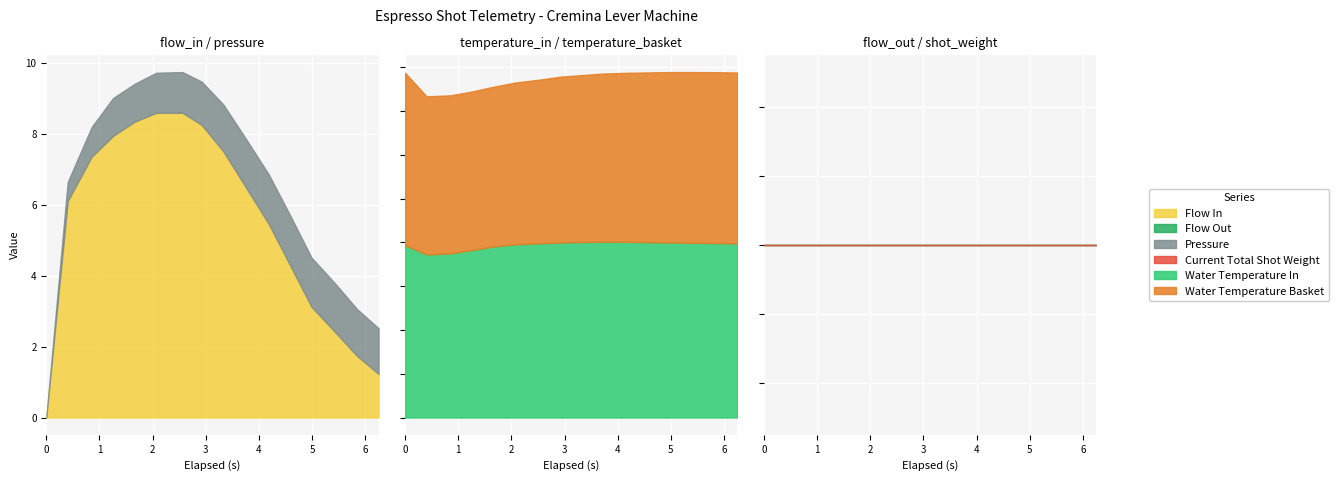

The flow_in series shows 3.1 at 12. True or false?

True